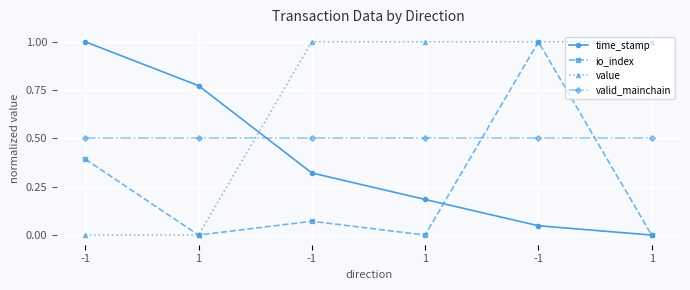

Rank the categories by io_index value from highest to lowest.

-1, -1, -1, 1, 1, 1